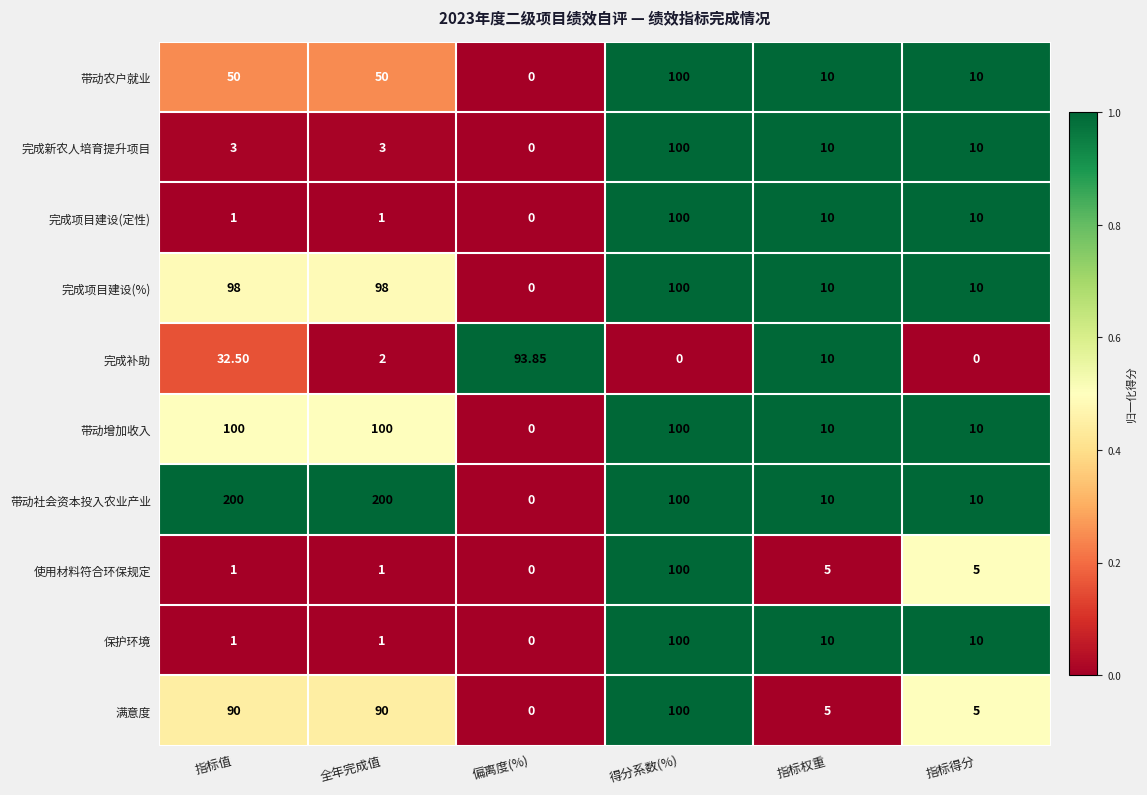

At which label does 带动农户就业 reach its minimum?

偏离度(%)